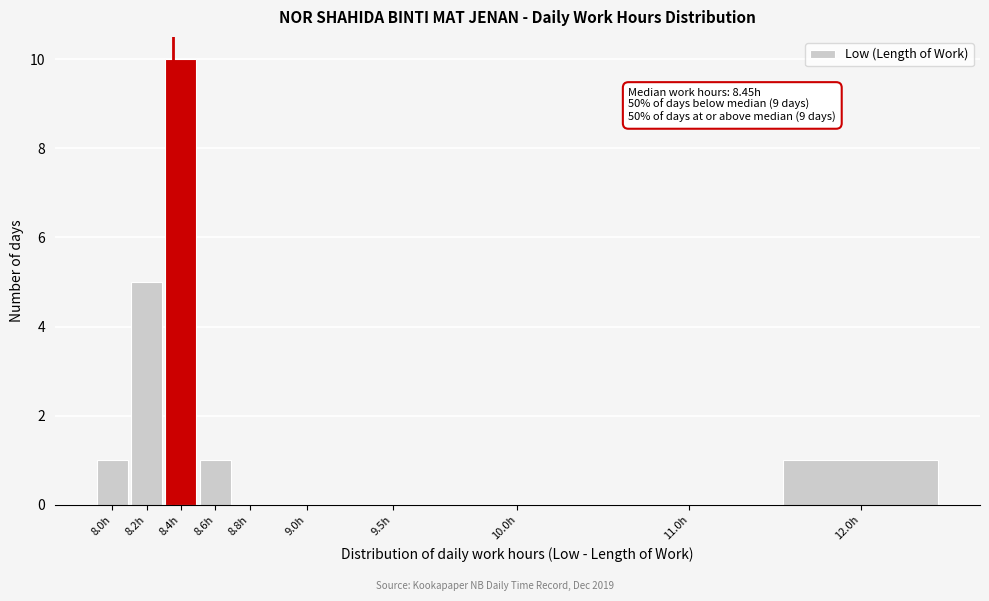

Reading left to right, what are all the values shown in this chart?

8.0h=1	8.2h=5	8.4h=10	8.6h=1	8.8h=0	9.0h=0	9.5h=0	10.0h=0	11.0h=0	12.0h=1